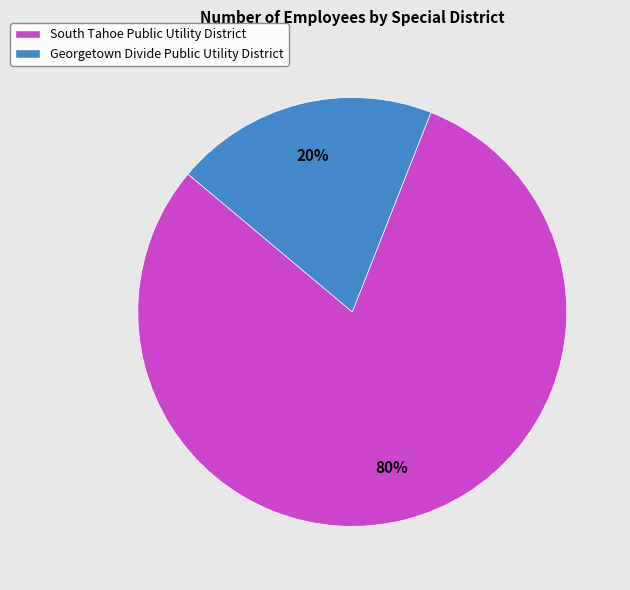

Count the number of slices in the pie.

2